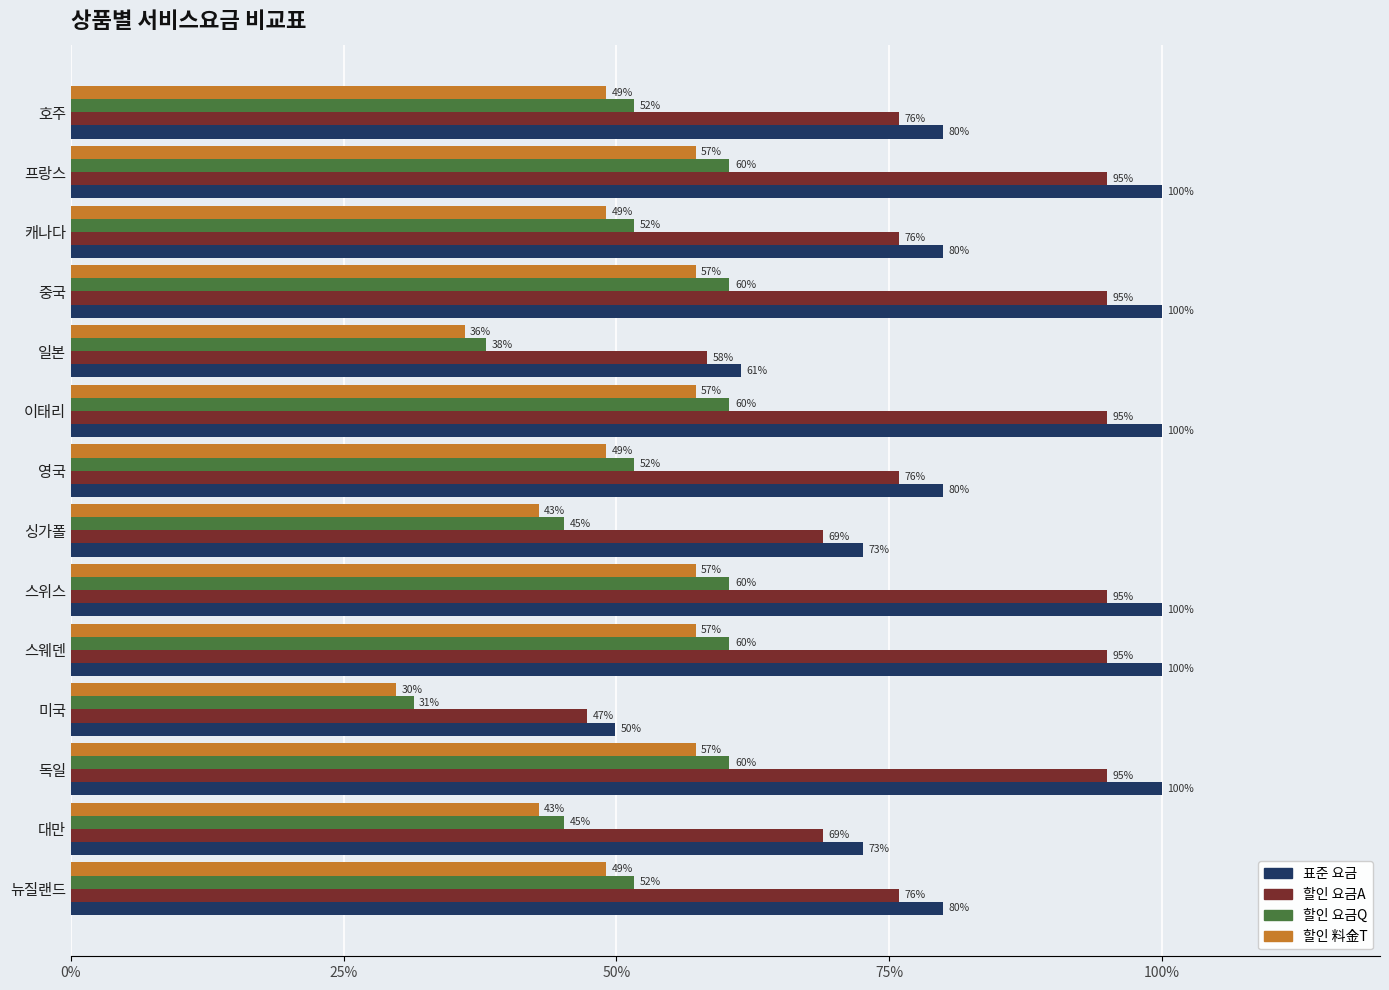

What is the difference between the second highest and second lowest values in the 할인 요금A series?

36.6